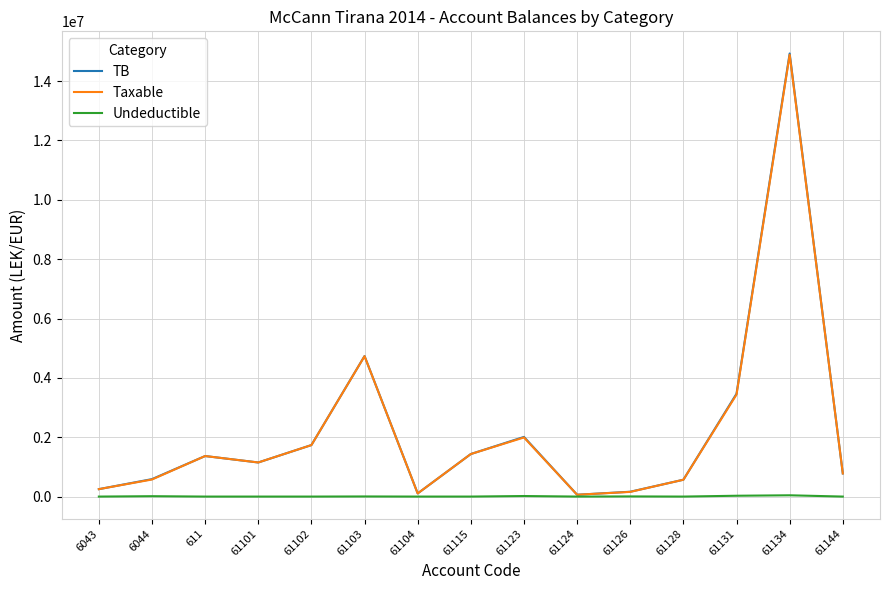

Which series has the largest range (max minus min)?

TB